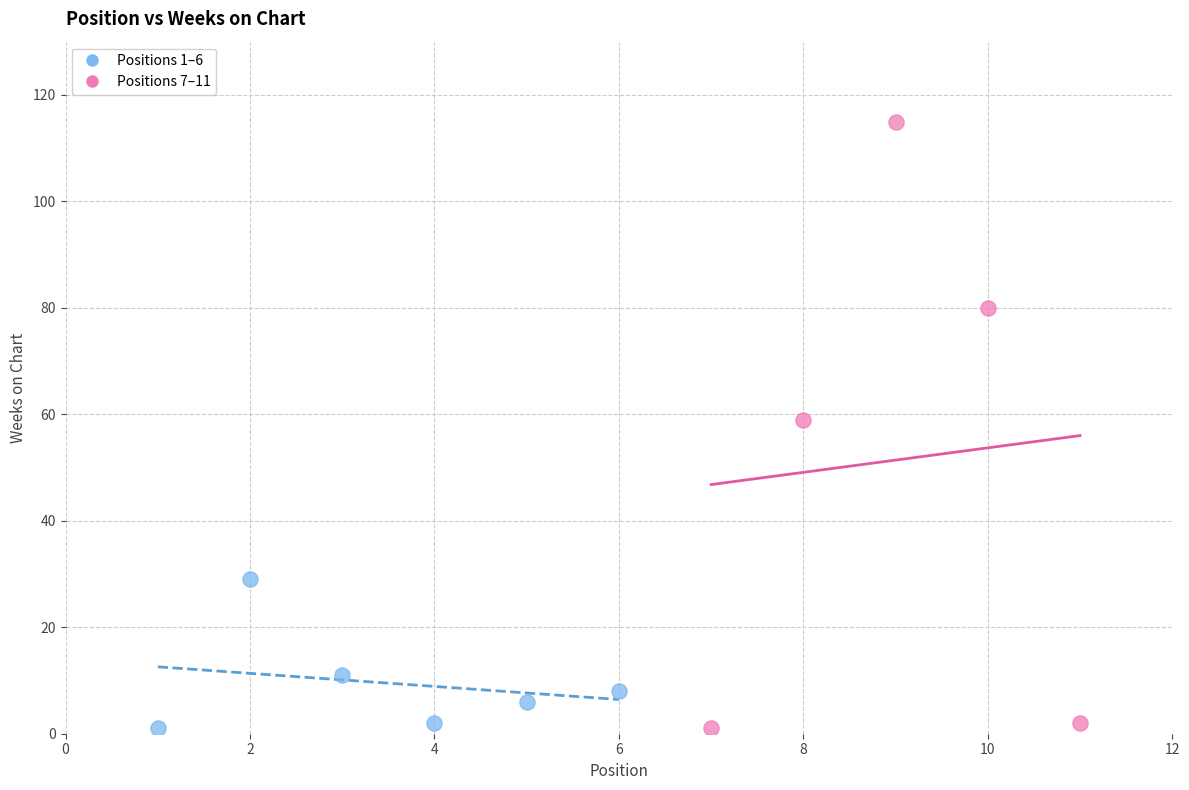

Which series reaches the maximum Y coordinate?

Positions 7–11